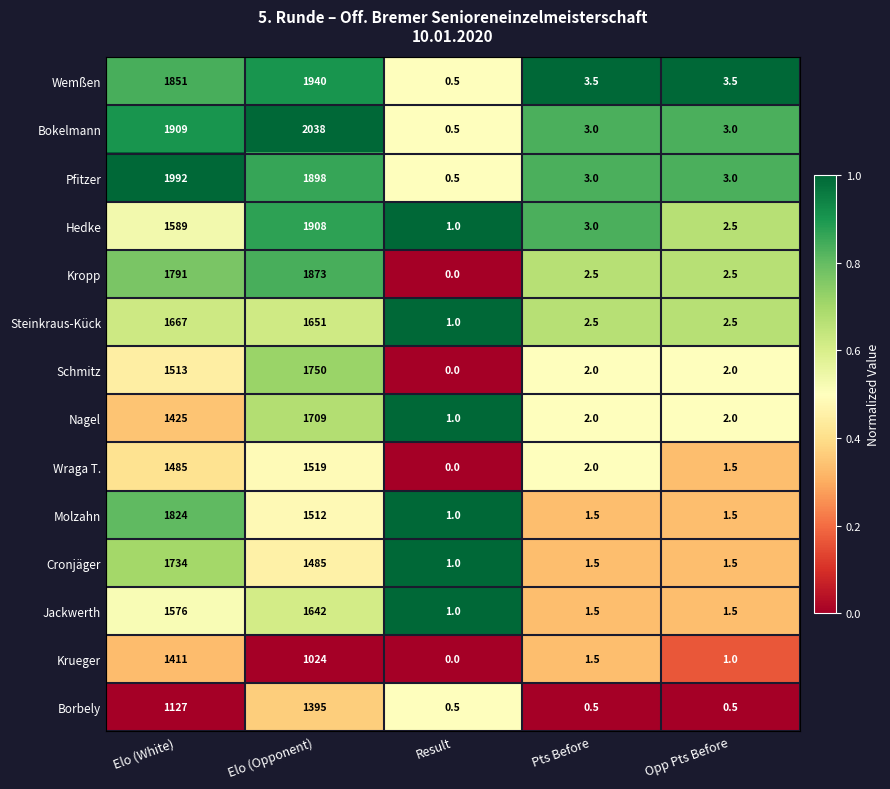

Rank the series at Elo (White) from highest to lowest value.

Pfitzer, Bokelmann, Wemßen, Molzahn, Kropp, Cronjäger, Steinkraus-Kück, Hedke, Jackwerth, Schmitz, Wraga T., Nagel, Krueger, Borbely